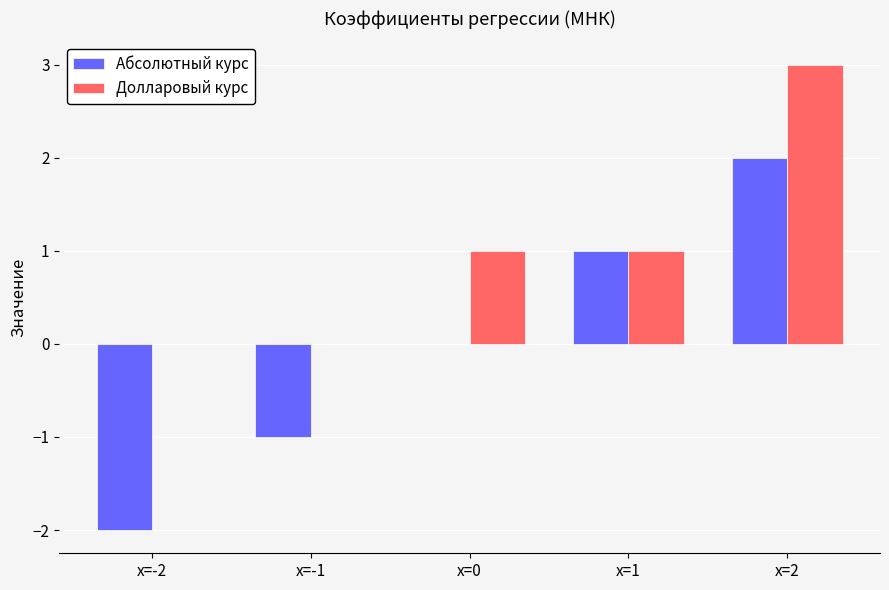

At which category does the chart reach its peak across all series?

x=2